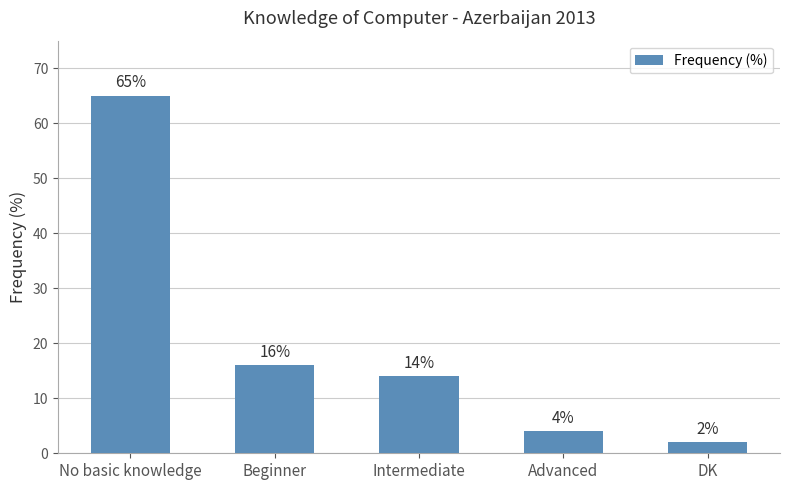

What is the difference between the values at Beginner and Intermediate?

2